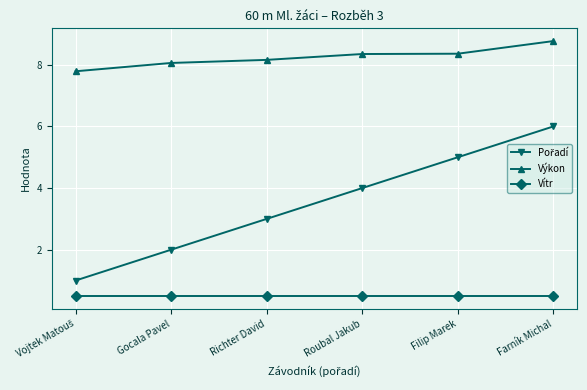

How many data points does each series have?

6